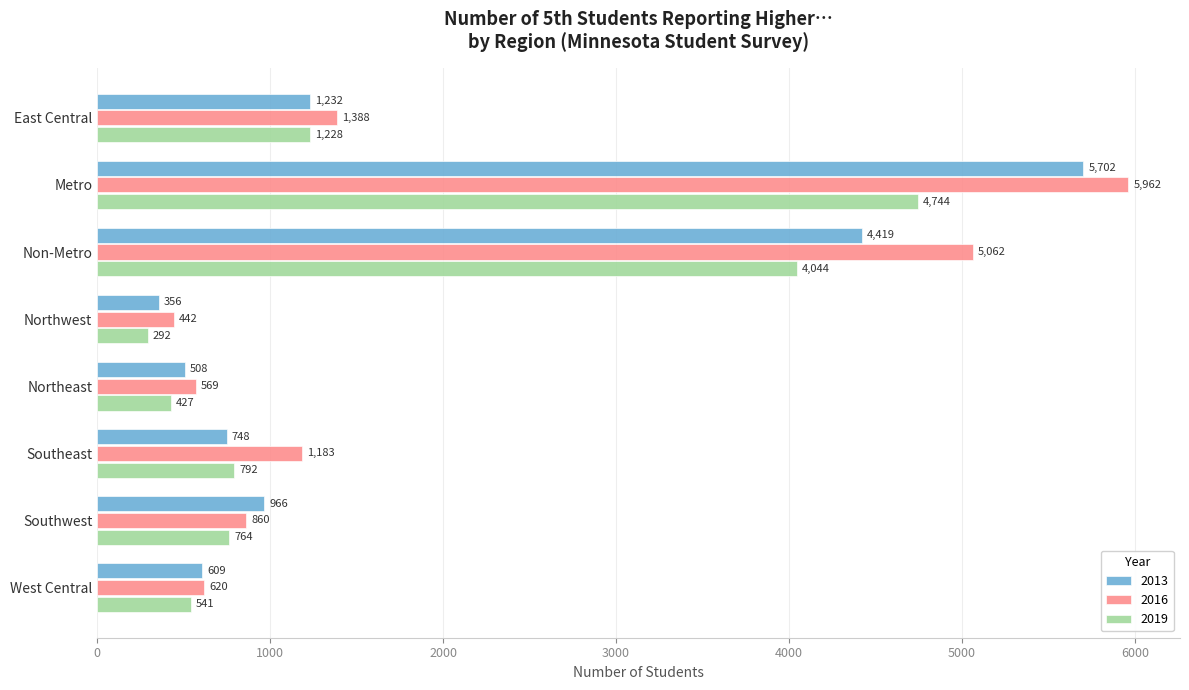

The value of 2016 at Non-Metro is 5062. True or false?

True